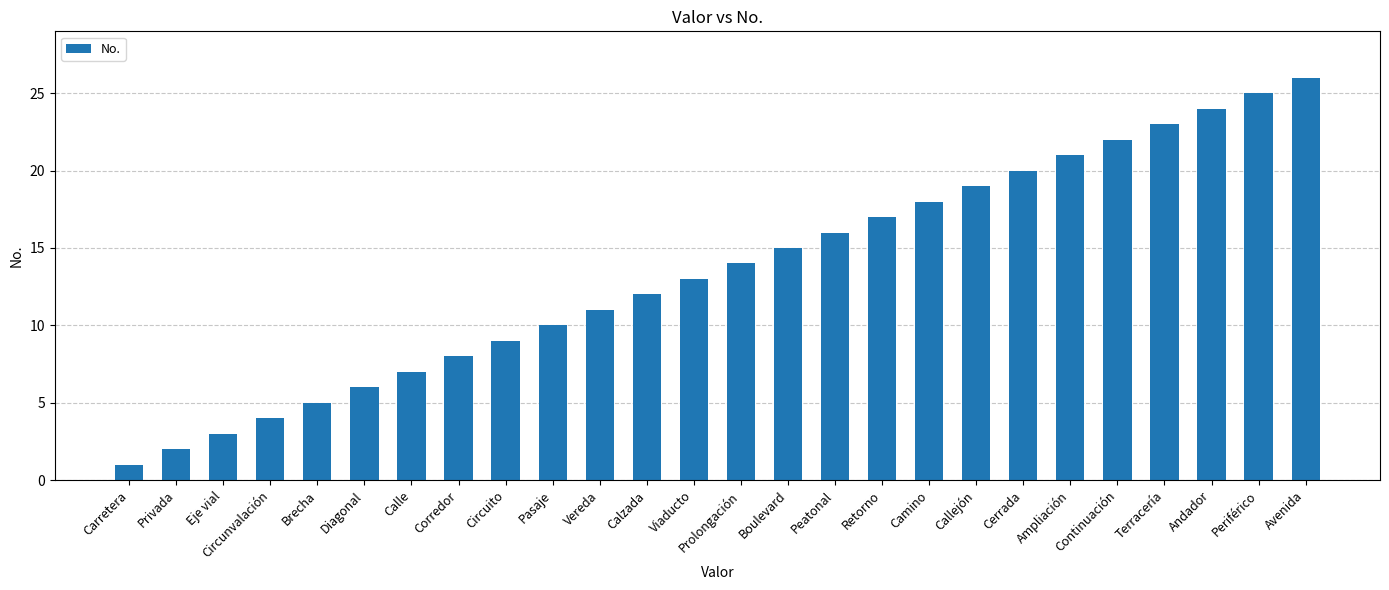

Read the value at Ampliación.

21